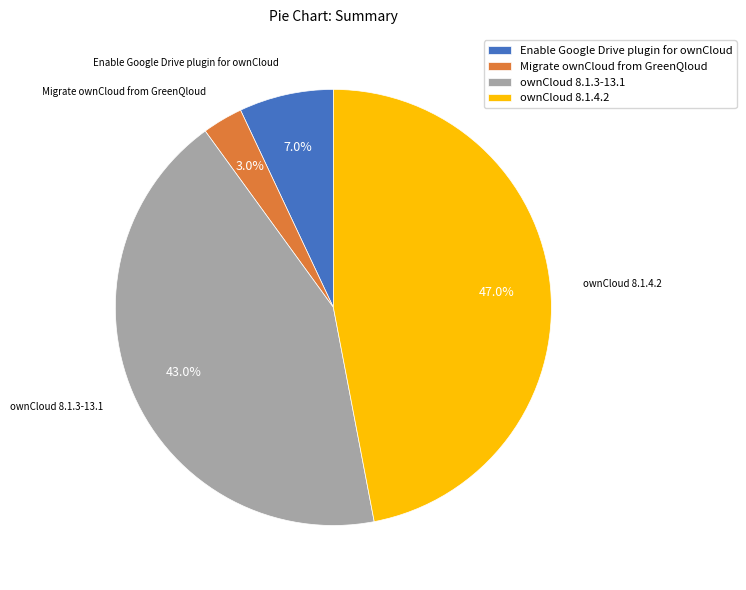

Approximately how many times larger is the value at ownCloud 8.1.4.2 compared to ownCloud 8.1.3-13.1?

1.1